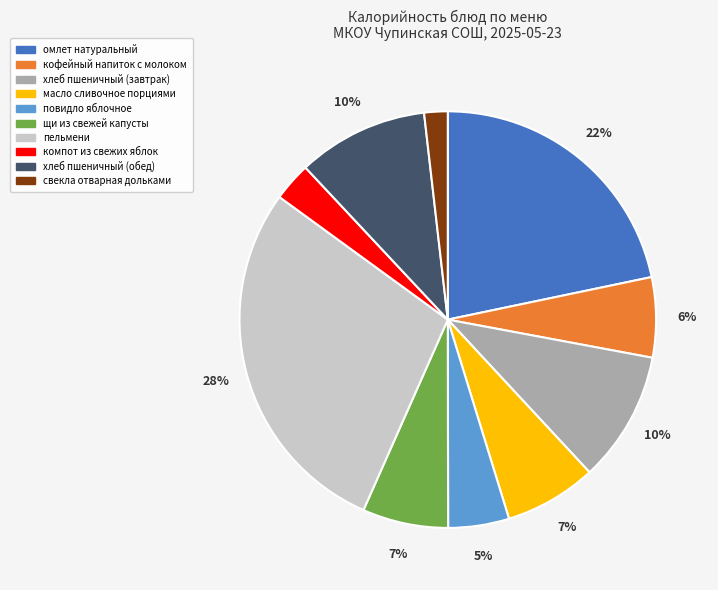

What is the ratio of the value at масло сливочное порциями to the value at омлет натуральный?

0.3